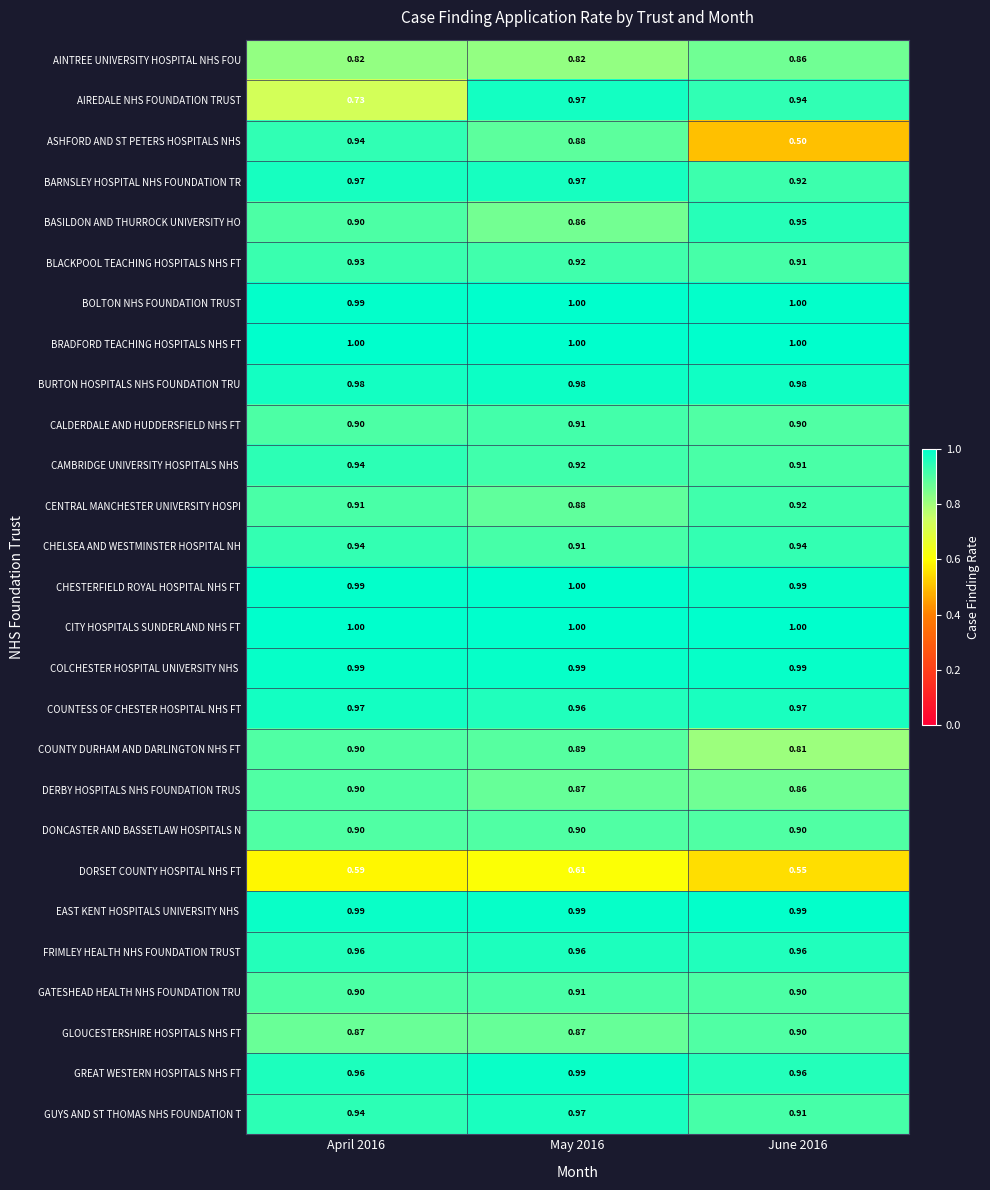

Which series has the largest range (max minus min)?

ASHFORD AND ST PETERS HOSPITALS NHS